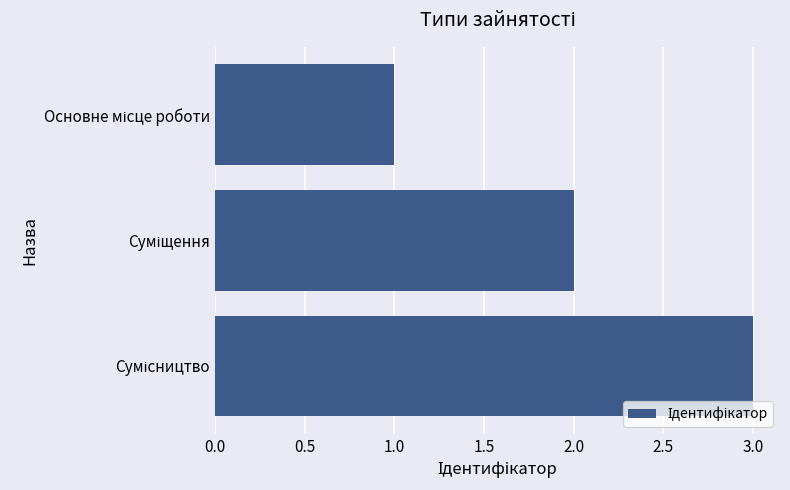

What is the maximum value shown in the chart?

3